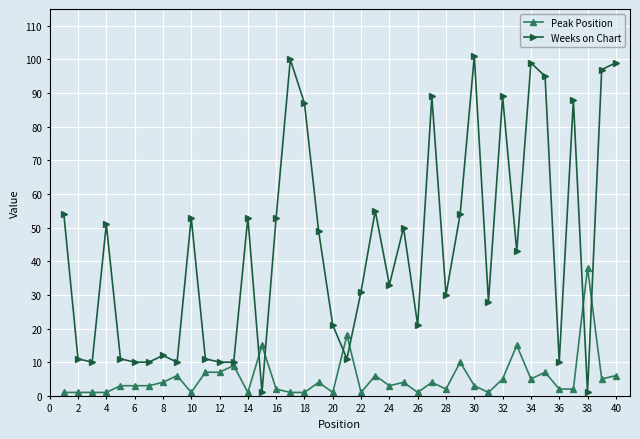

Which series has the largest total across all categories?

Weeks on Chart